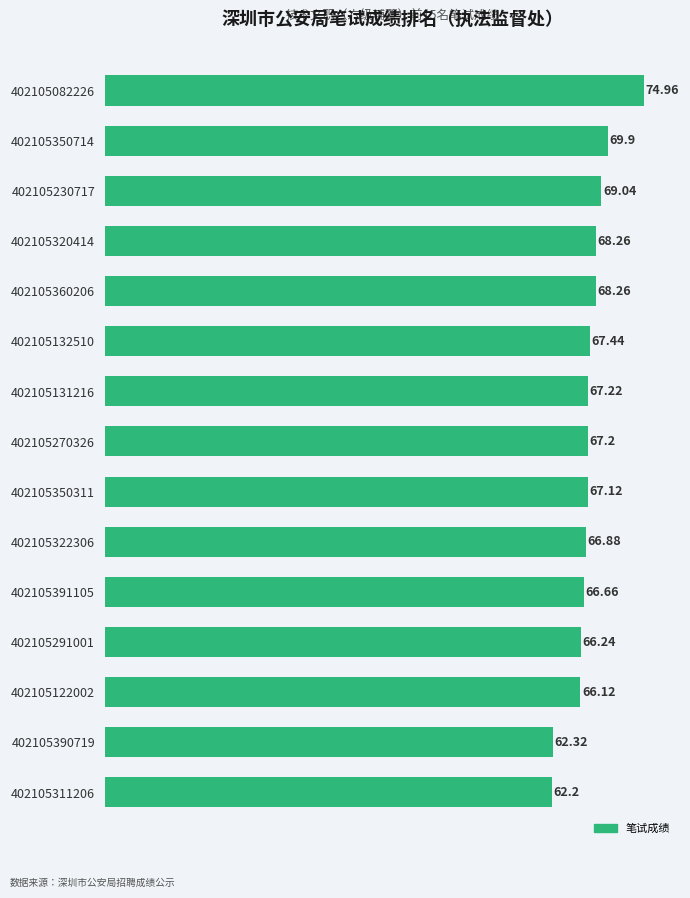

What is the sum of all values?

1009.8